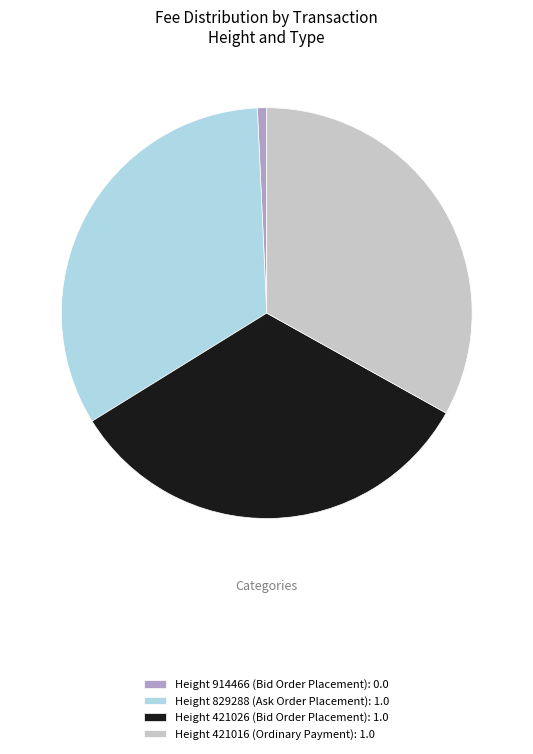

Count the number of slices in the pie.

4